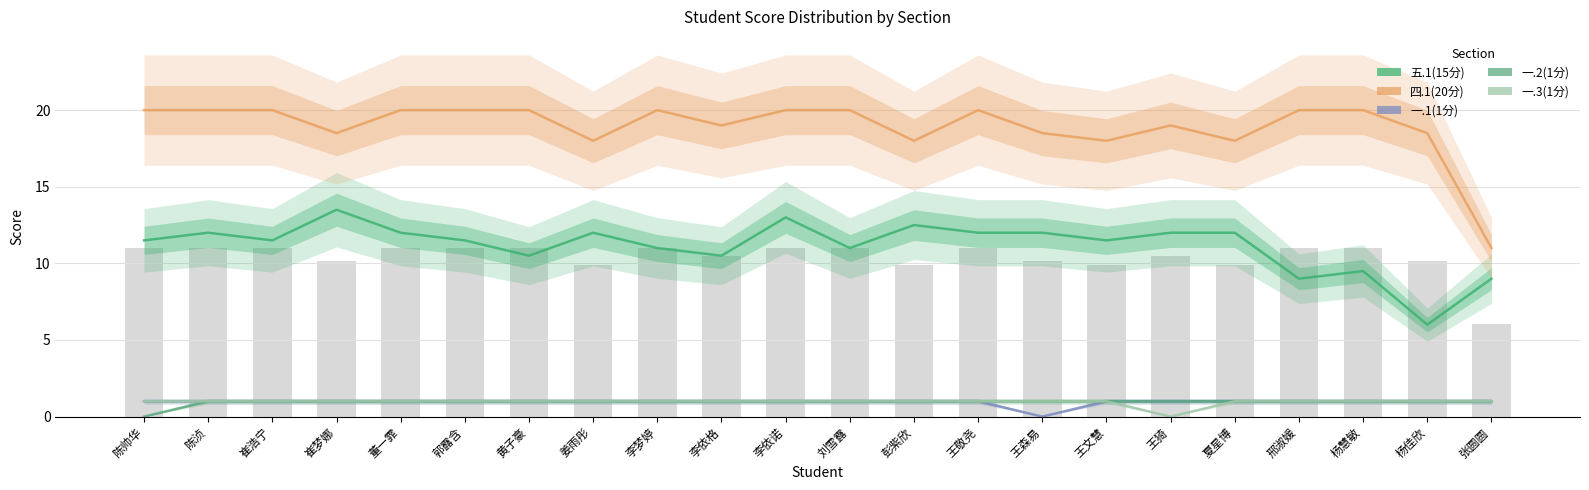

The 一.3(1分) series shows 1.0 at 刘雪露. True or false?

True